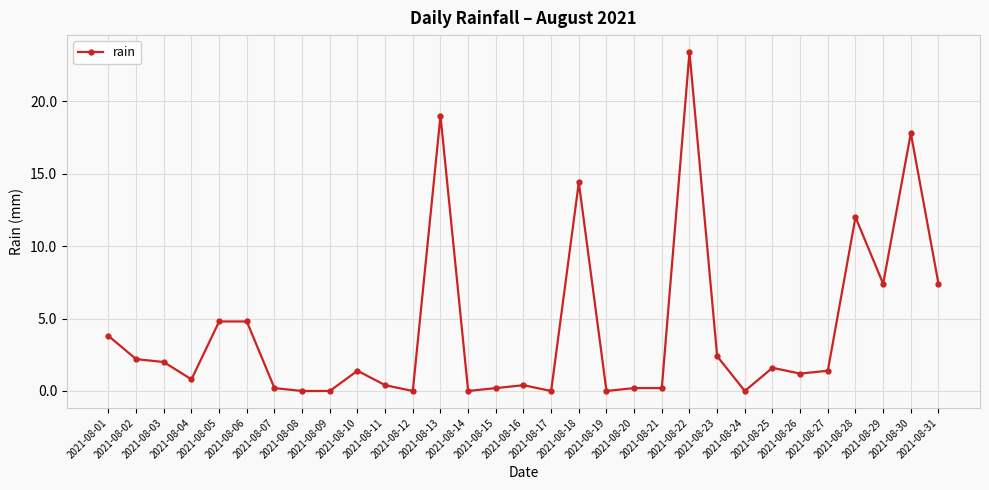

At which label does the data first exceed 1?

2021-08-01